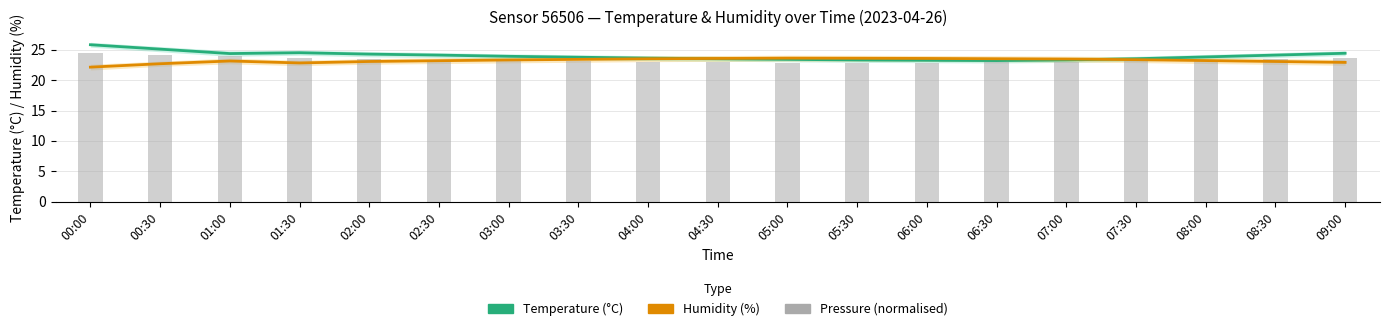

Between 03:00 and 07:30, which is larger?

03:00